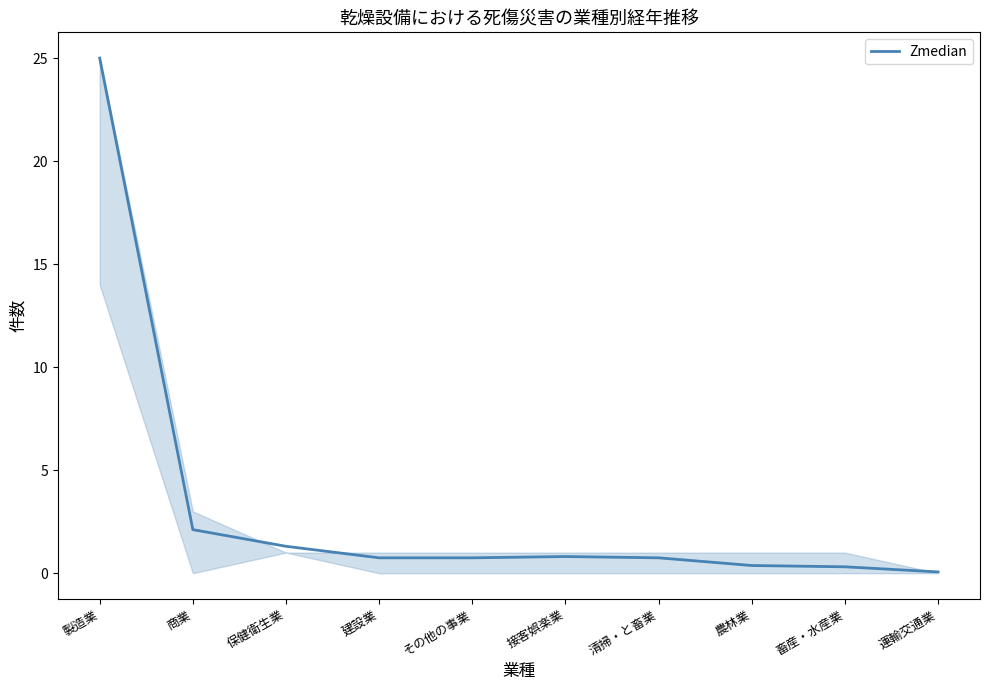

What is the change in value from 畜産・水産業 to 運輸交通業?

-0.2